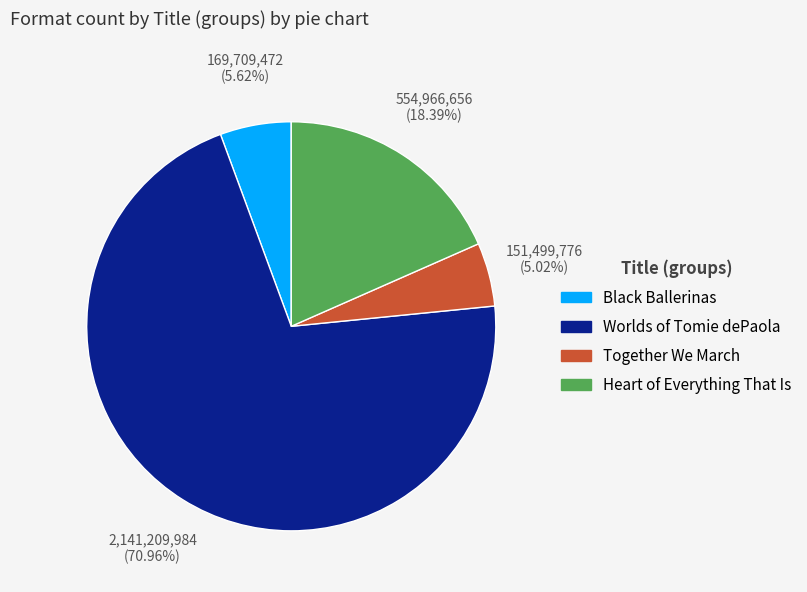

To the nearest percent, what portion does Worlds of Tomie dePaola represent?

71%